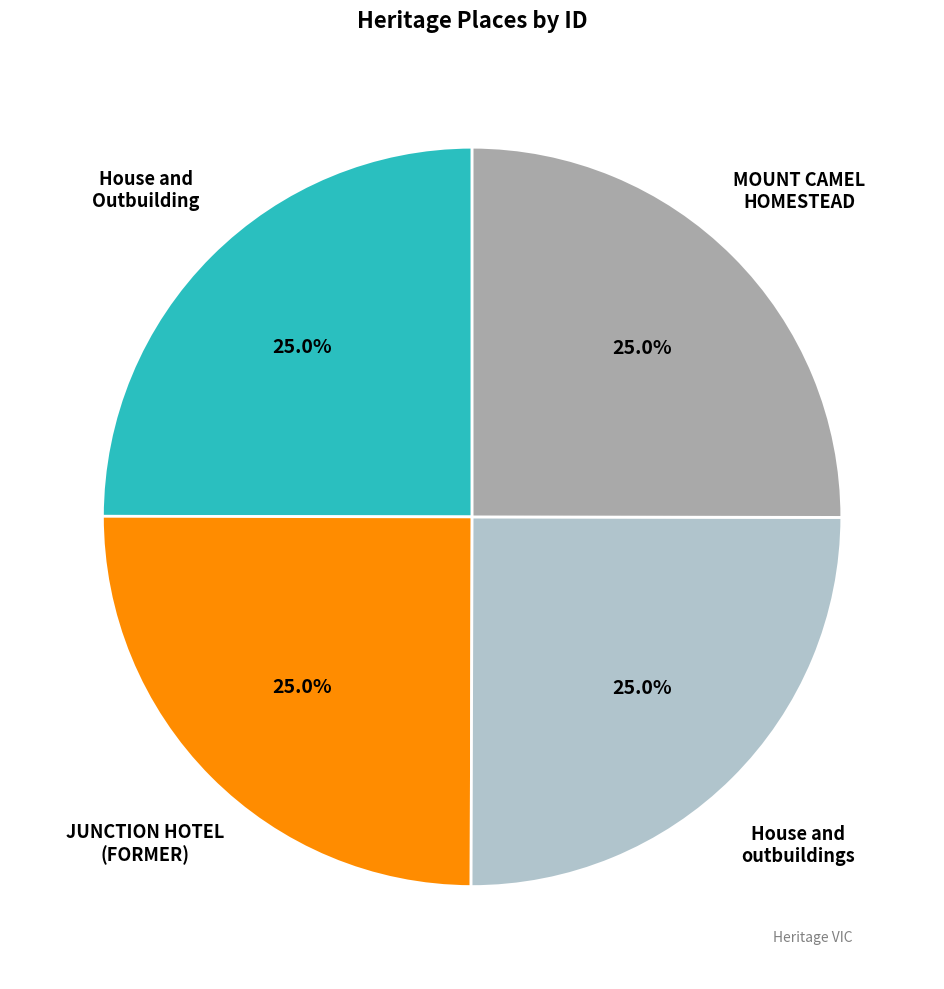

Does any single category account for the majority?

No